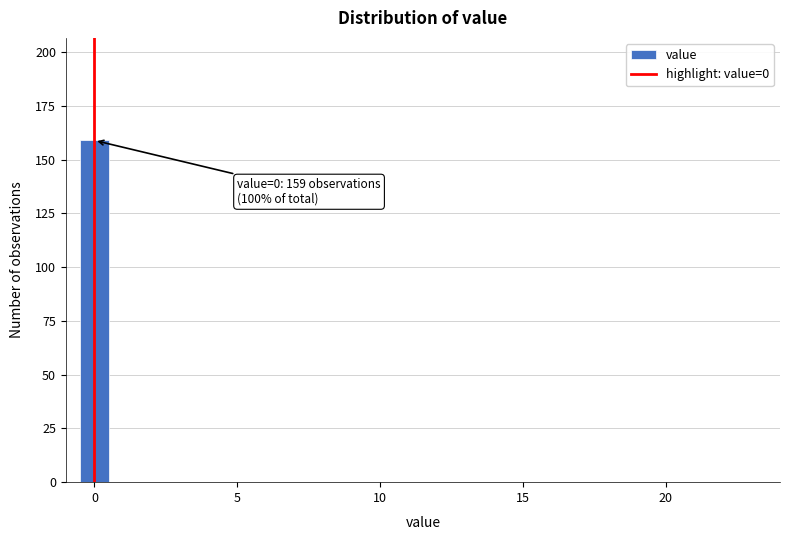

Around what value on the x-axis is the tallest bar? Give the approximate position of its centre, as read against the axis.

0.0